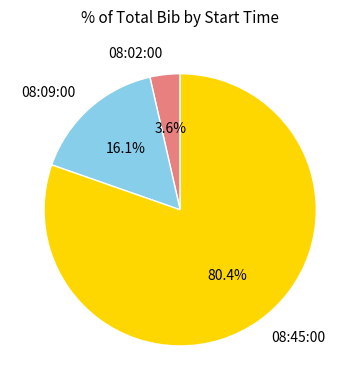

Is 08:09:00 the majority of the pie?

No